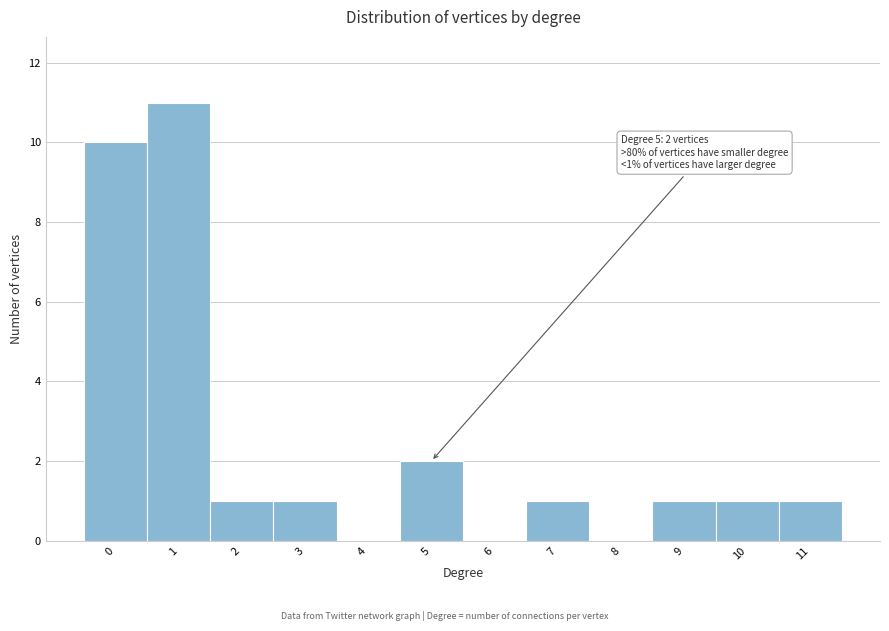

Reading right to left, list all the values displayed in this chart.

11=1	10=1	9=1	8=0	7=1	6=0	5=2	4=0	3=1	2=1	1=11	0=10